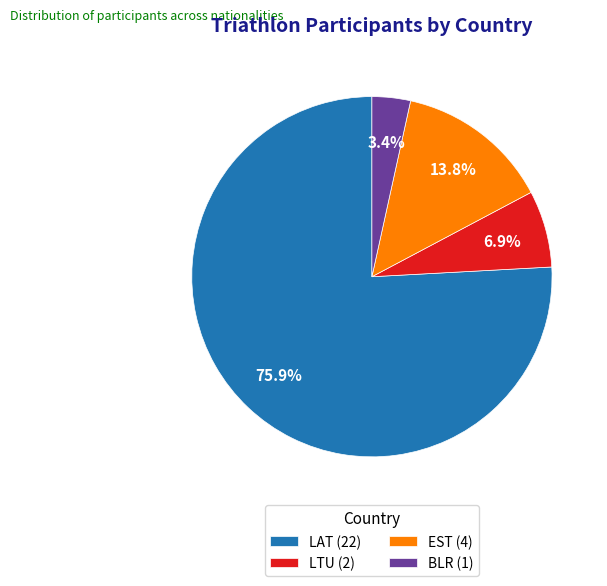

What percentage is NOT represented by EST?

86.2%